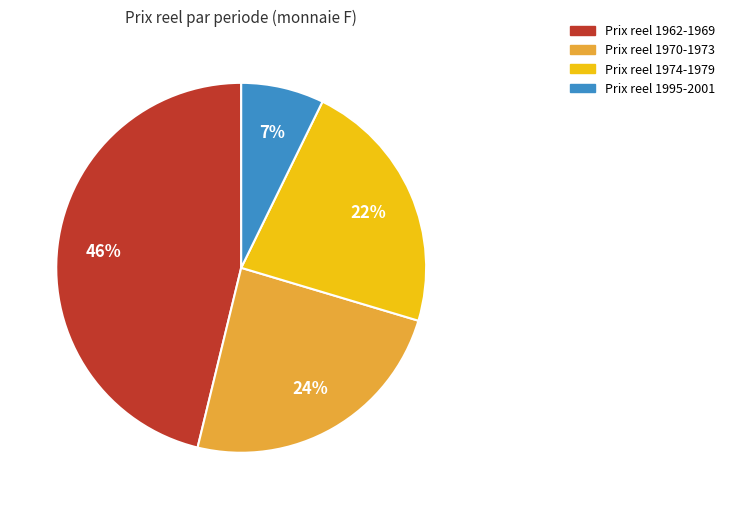

Is there a majority slice in this chart?

No